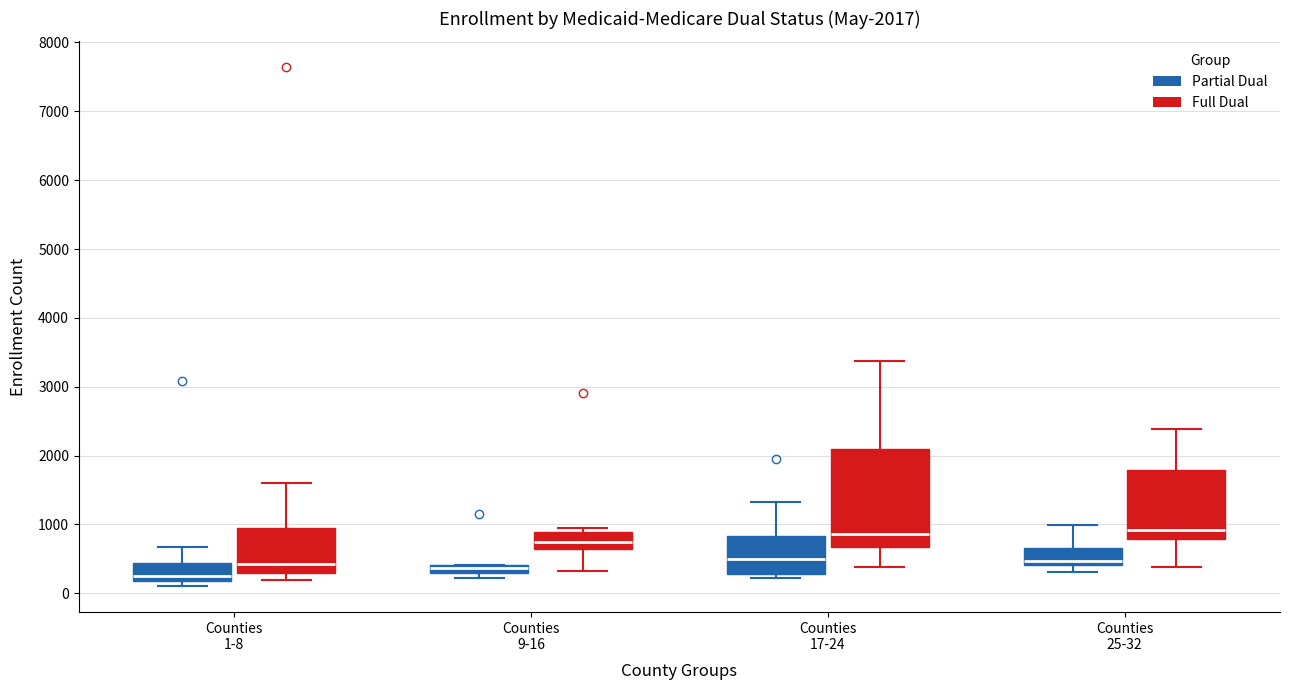

Comparing the boxes themselves (not the whiskers), which one is the tallest?

Counties 17-24 (Full Dual)